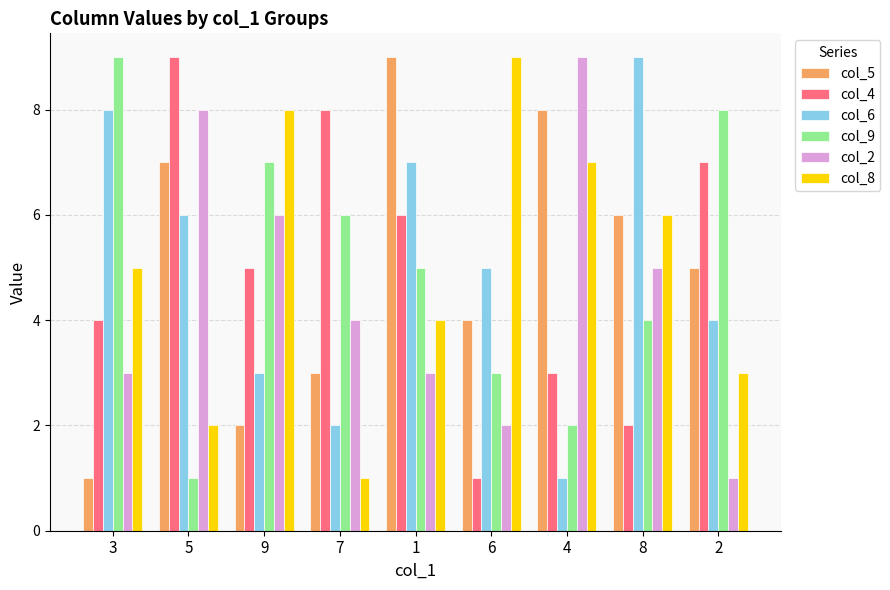

What position from the left is 2?

9